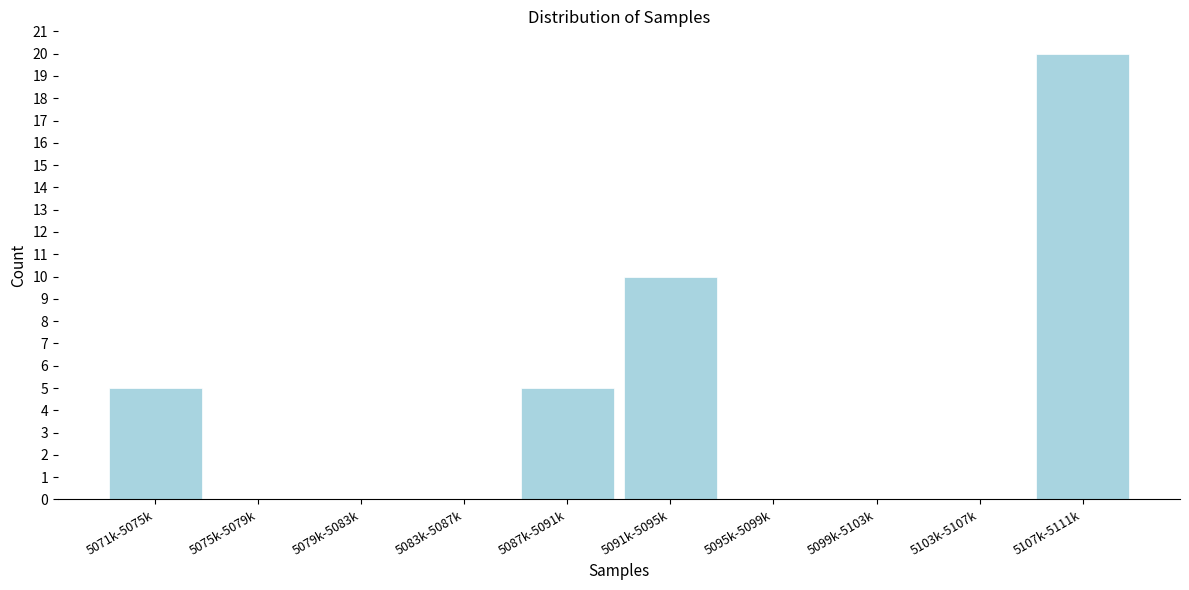

Reading left to right, extract all data points from this chart.

5071k-5075k=5	5075k-5079k=0	5079k-5083k=0	5083k-5087k=0	5087k-5091k=5	5091k-5095k=10	5095k-5099k=0	5099k-5103k=0	5103k-5107k=0	5107k-5111k=20